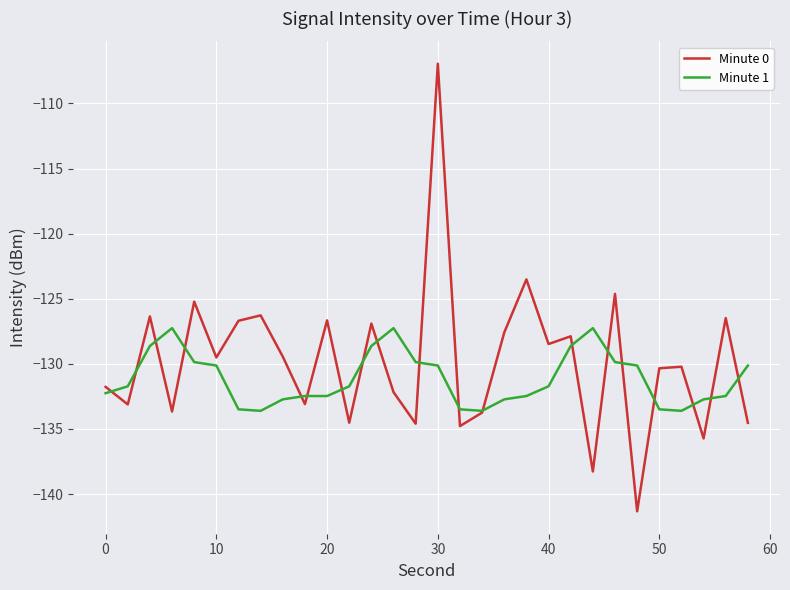

What is the greatest value displayed?

-106.9